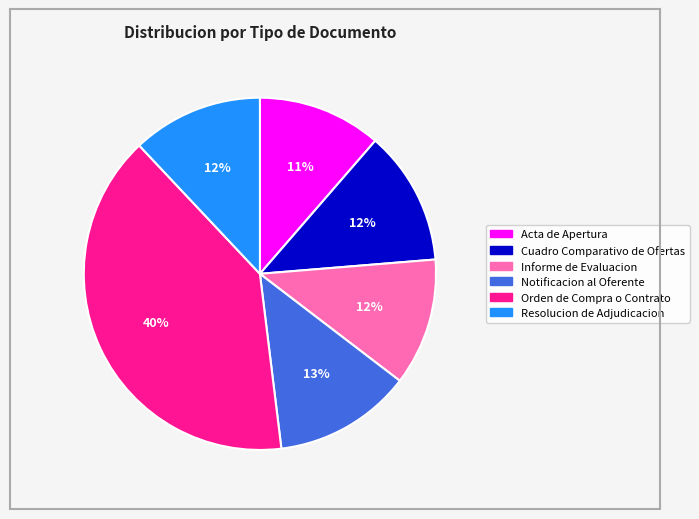

How many segments does this pie chart have?

6